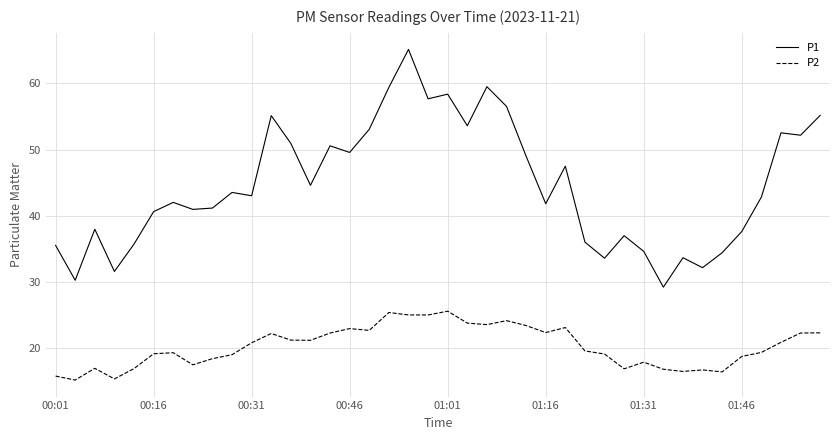

What is the difference between the maximum and minimum values in the P1 series?

35.9